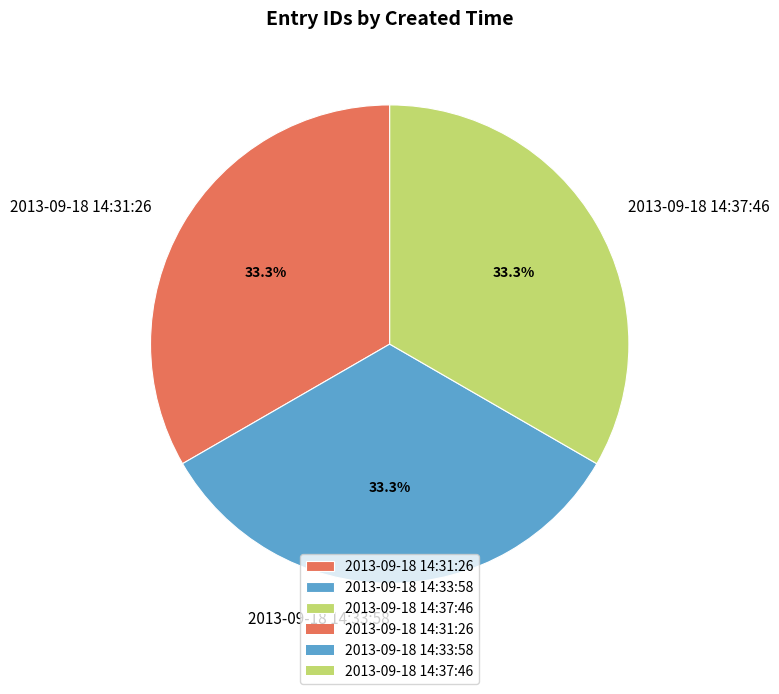

To the nearest percent, what is the combined percentage of 2013-09-18 14:33:58 and 2013-09-18 14:31:26?

67%